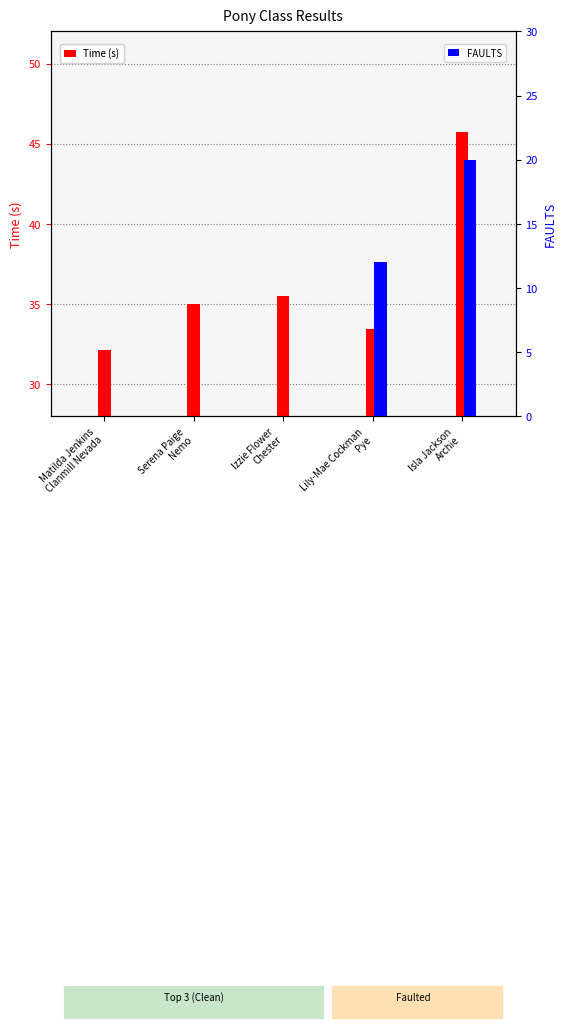

Which category has the highest value in the Time (s) series?

Isla Jackson
Archie